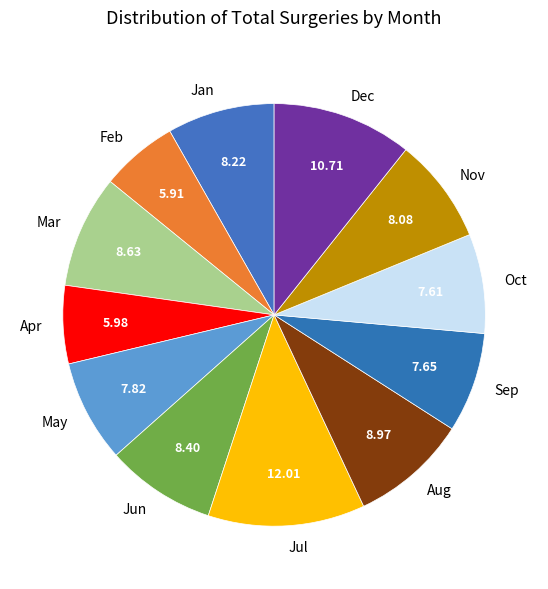

Between Sep and Mar, which is larger?

Mar